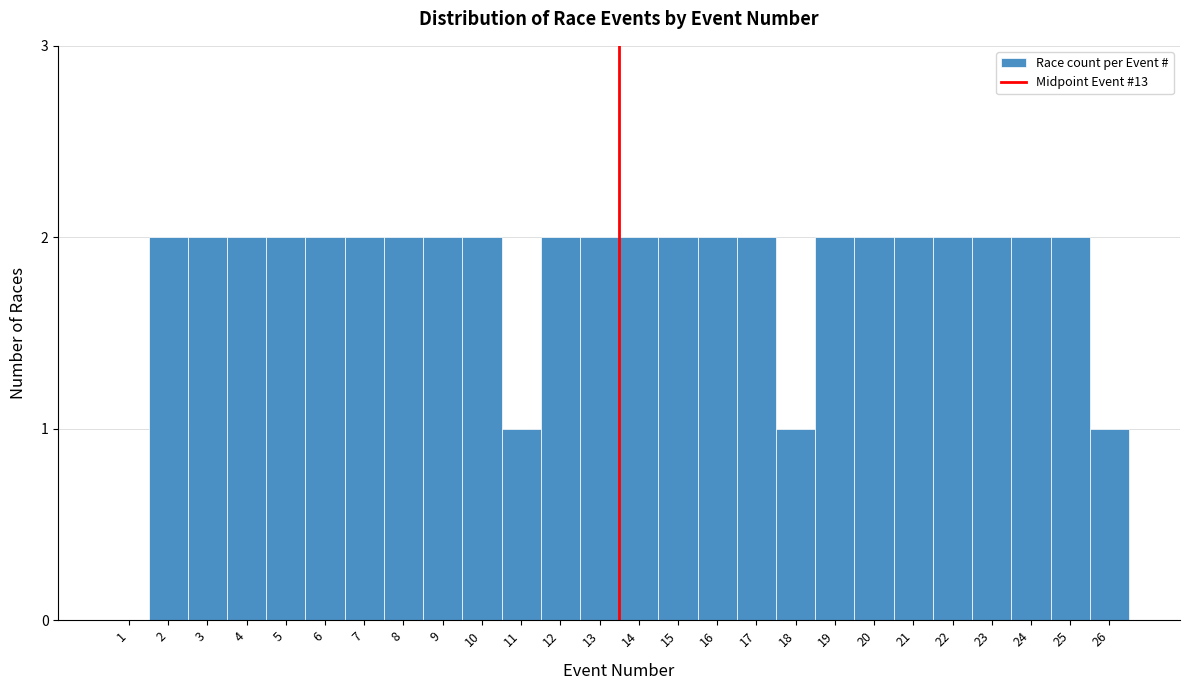

Reading left to right, extract all data points from this chart.

1=0	2=2	3=2	4=2	5=2	6=2	7=2	8=2	9=2	10=2	11=1	12=2	13=2	14=2	15=2	16=2	17=2	18=1	19=2	20=2	21=2	22=2	23=2	24=2	25=2	26=1